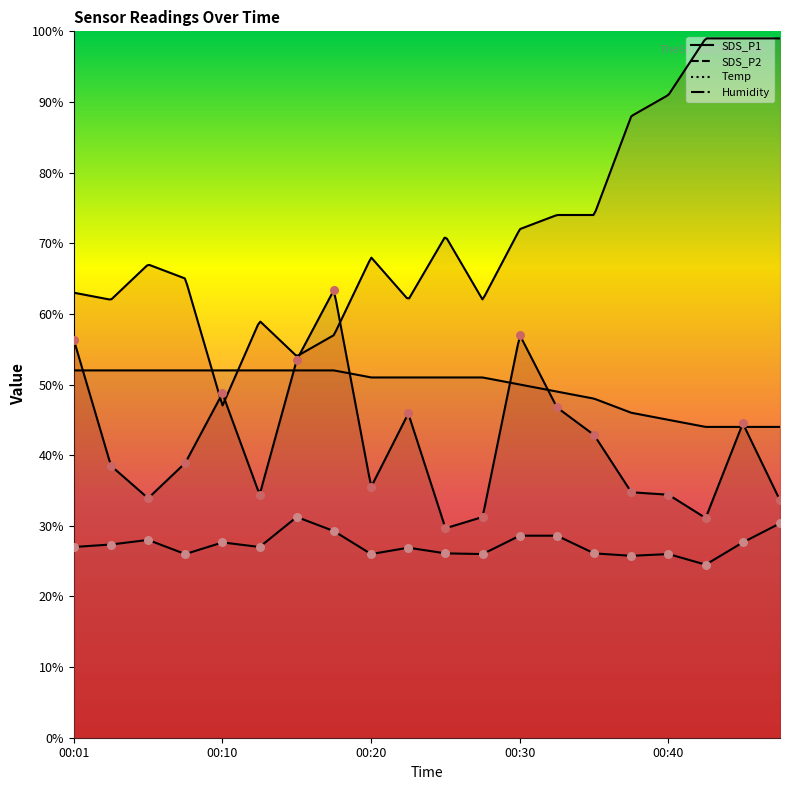

Which series has the largest Y range (max minus min)?

SDS_P1